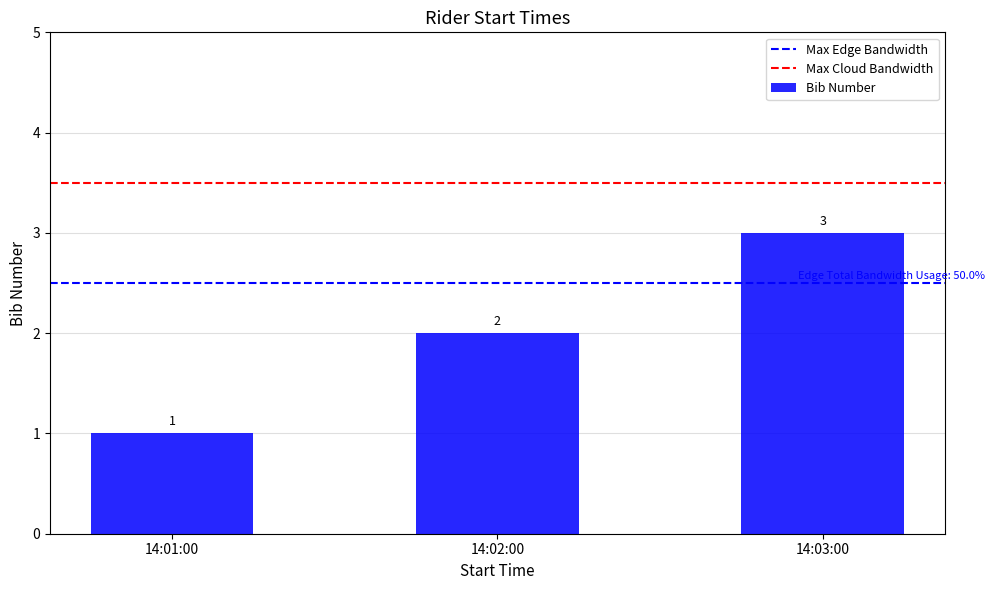

List the labels in order of value, smallest first.

14:01:00, 14:02:00, 14:03:00